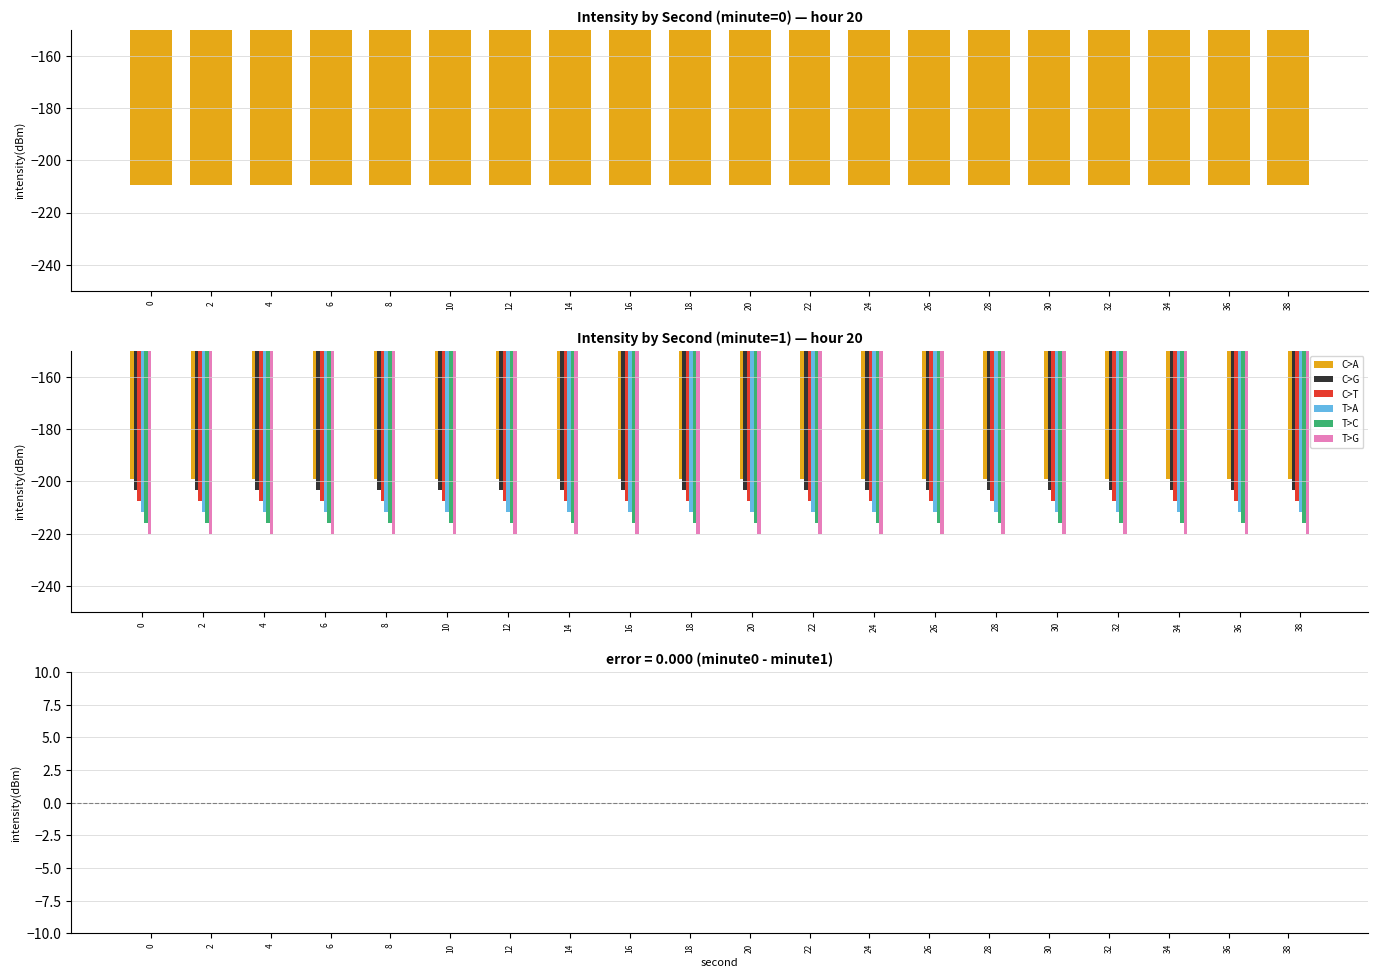

Which series has the largest total across all categories?

C>A